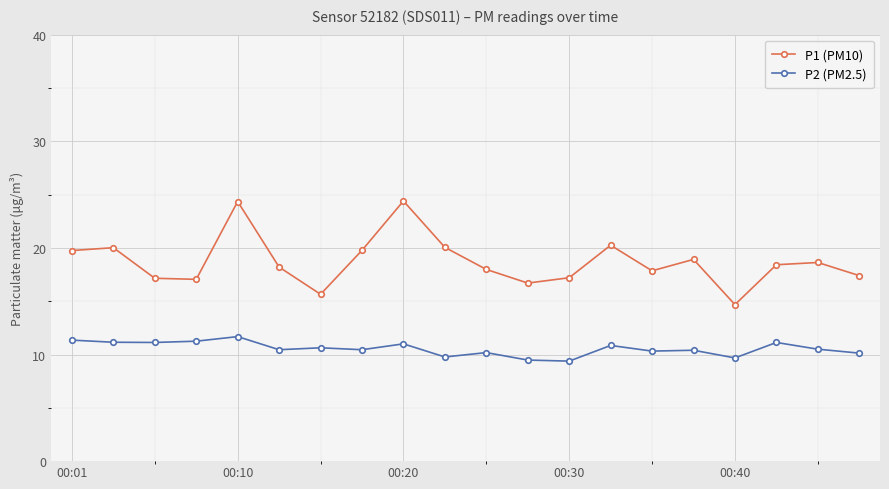

What is the average value of the P1 (PM10) series?

18.7